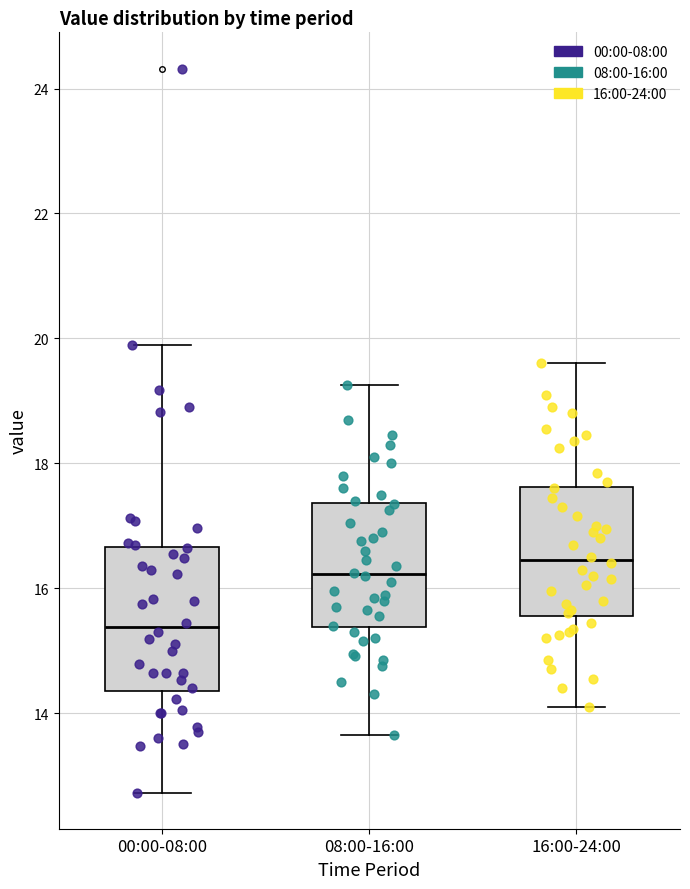

Reading left to right, transcribe this box plot: for each box, give where its median line is, the range the box spans, and where its two whiskers end, as read against the y-axis. The values are not printed on the chart, so give them approximately, as read against the axis.

00:00-08:00: median 15.4, box 14.4 to 16.6, whiskers 12.8 to 20.0
08:00-16:00: median 16.2, box 15.4 to 17.4, whiskers 13.6 to 19.2
16:00-24:00: median 16.4, box 15.6 to 17.6, whiskers 14.2 to 19.6